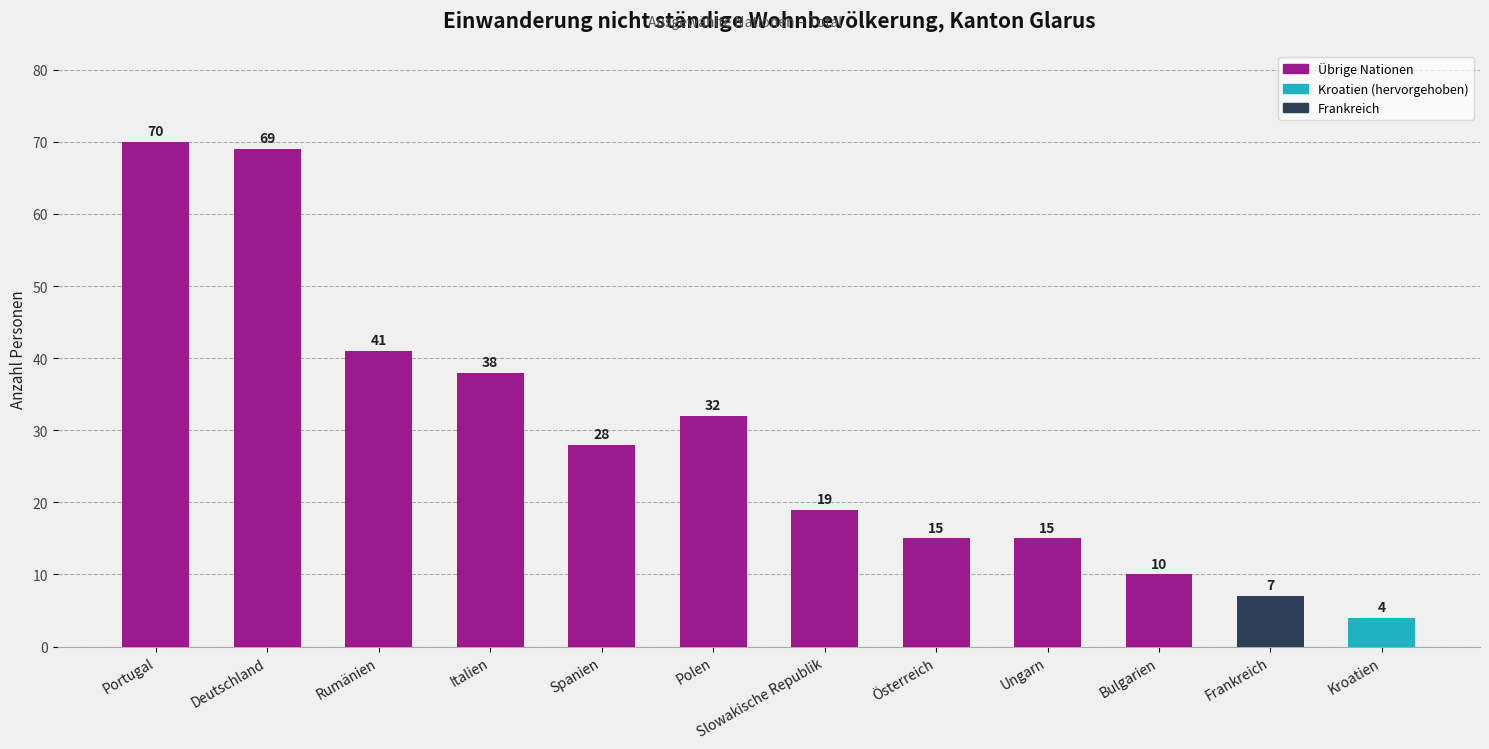

Where does the data first go above 28?

Portugal